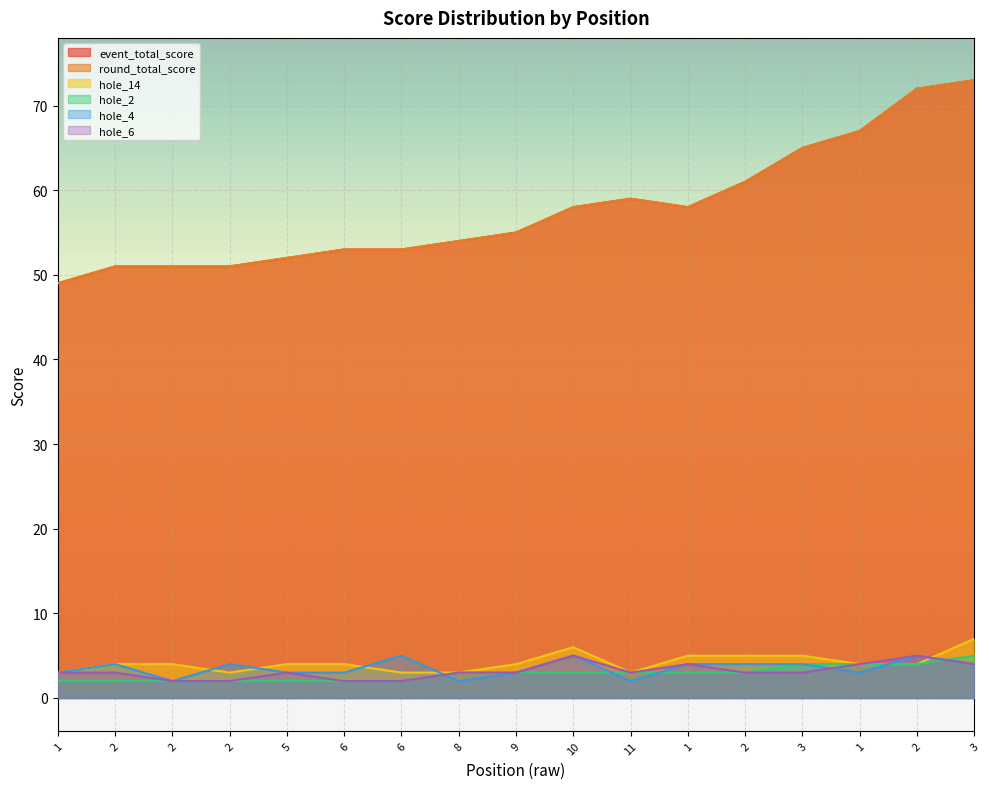

How many categories are shown in the chart?

17